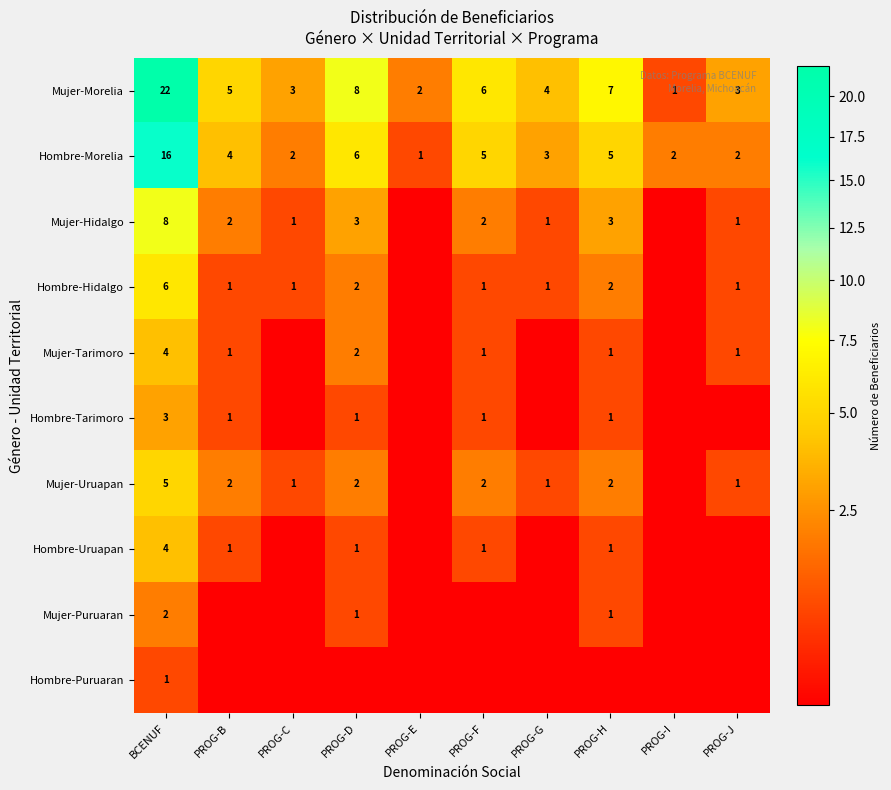

What is the spread (max minus min) of values at BCENUF?

21.0